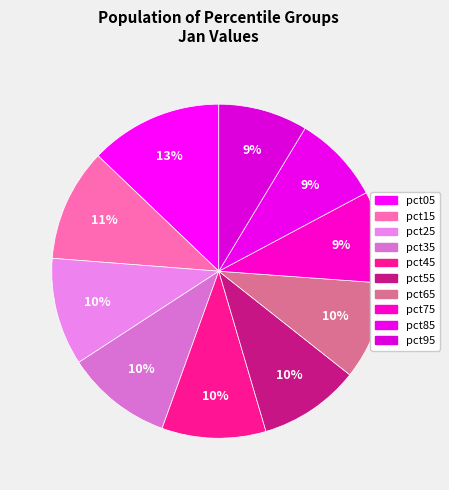

How many slices are in this pie chart?

10